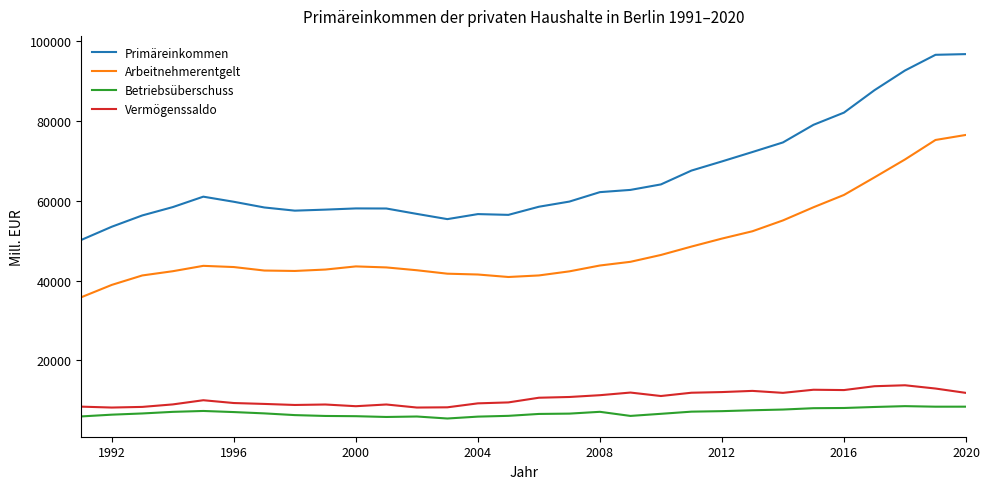

What is the smallest value displayed?

5436.2